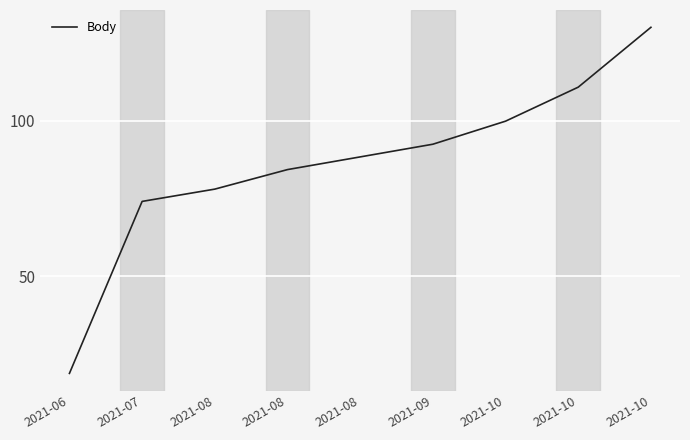

Reading left to right, what are all the values shown in this chart?

18.7	74.0	77.9	84.2	88.3	92.4	99.8	110.7	130.0